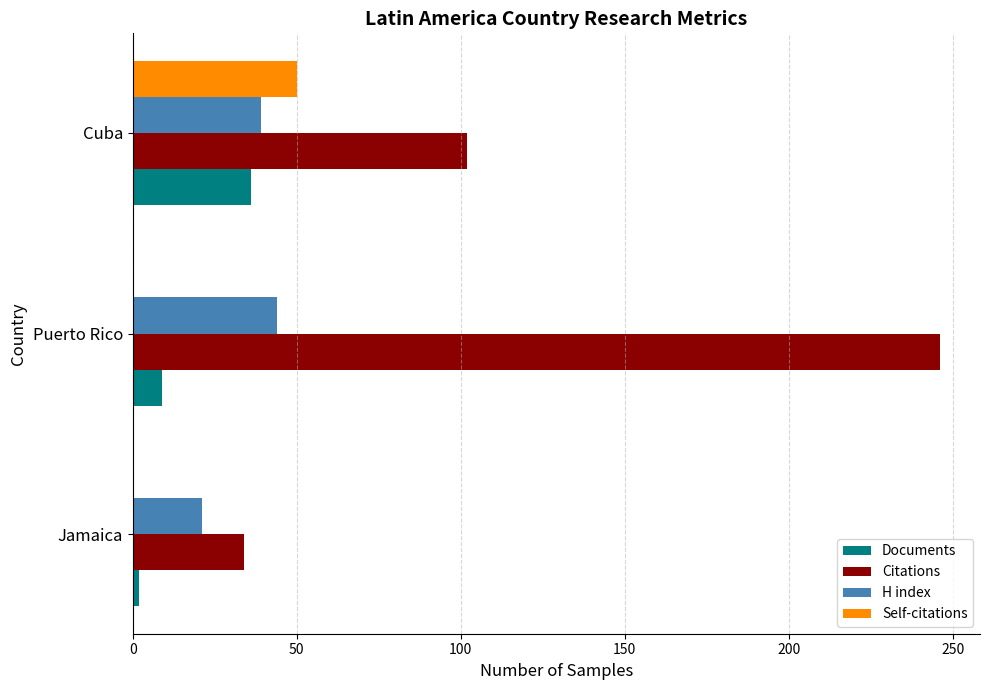

What is the sum of all Self-citations values?

50